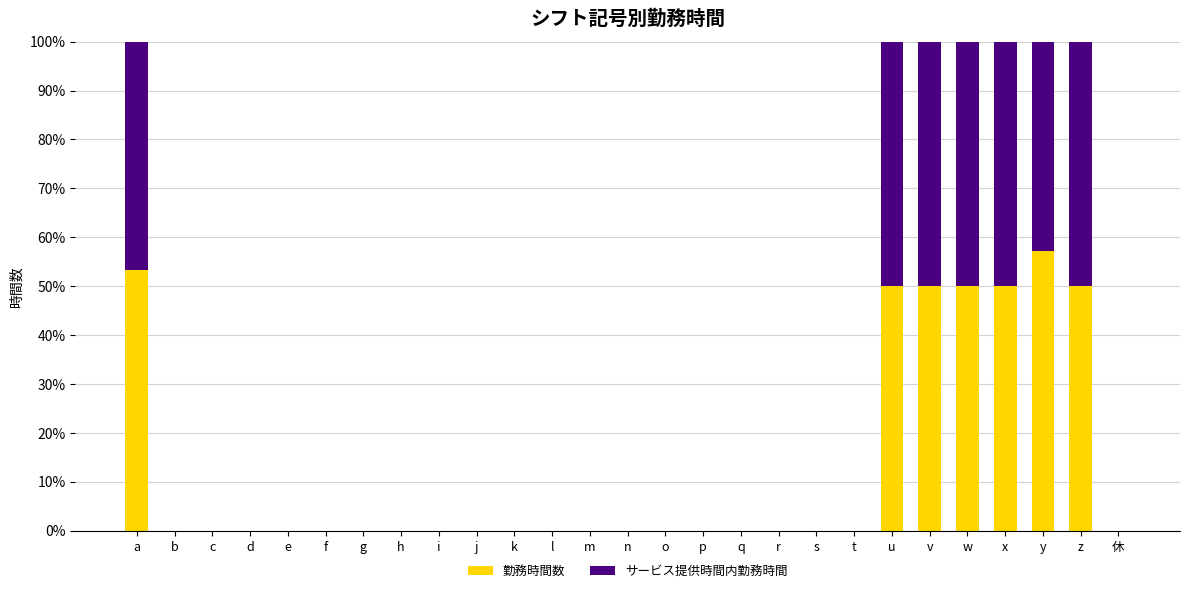

What is the highest value of the 勤務時間数 series?

57.1